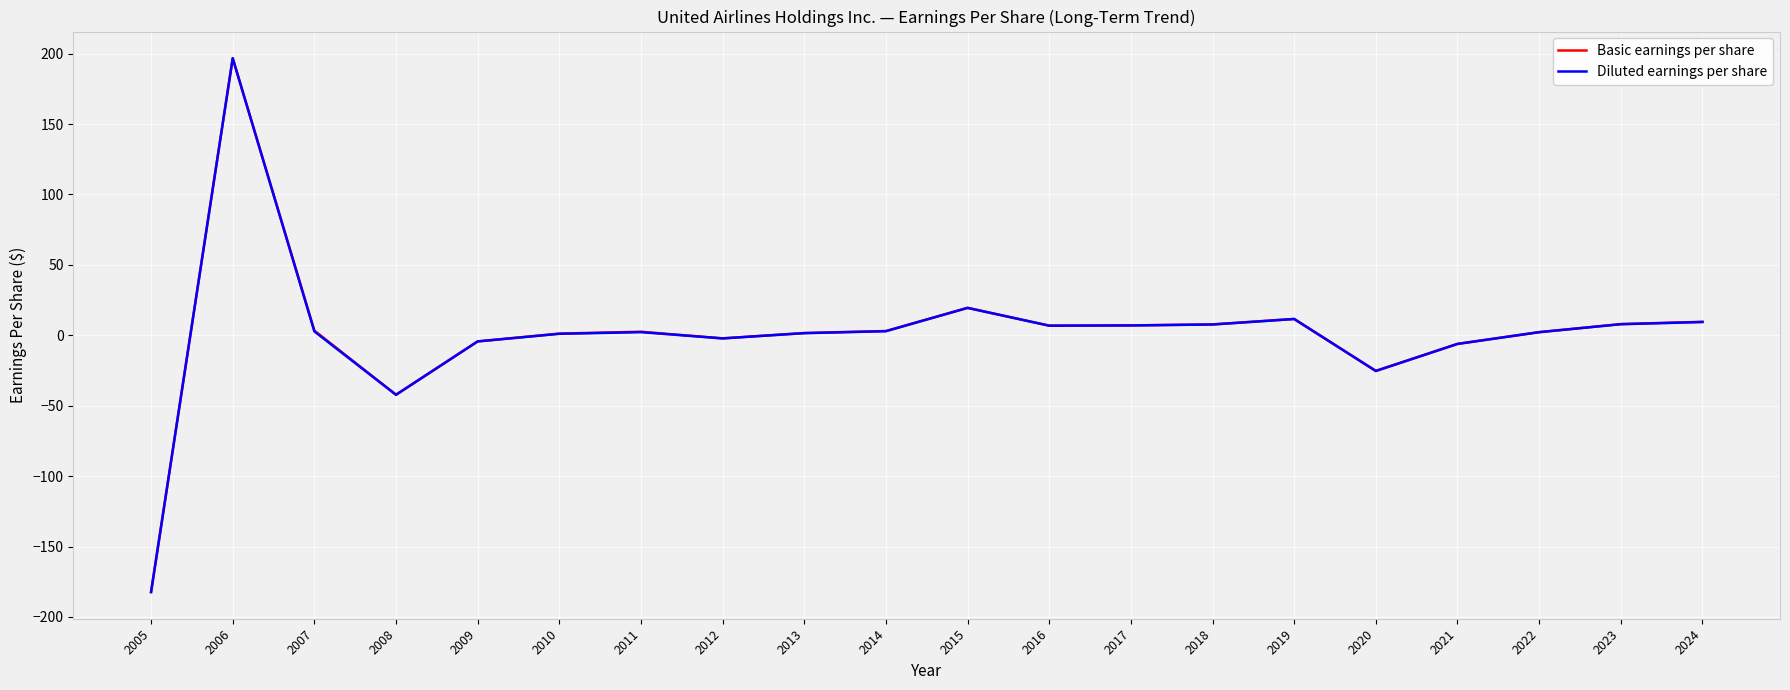

What is the difference between the second highest and second lowest values in the Diluted earnings per share series?

61.7